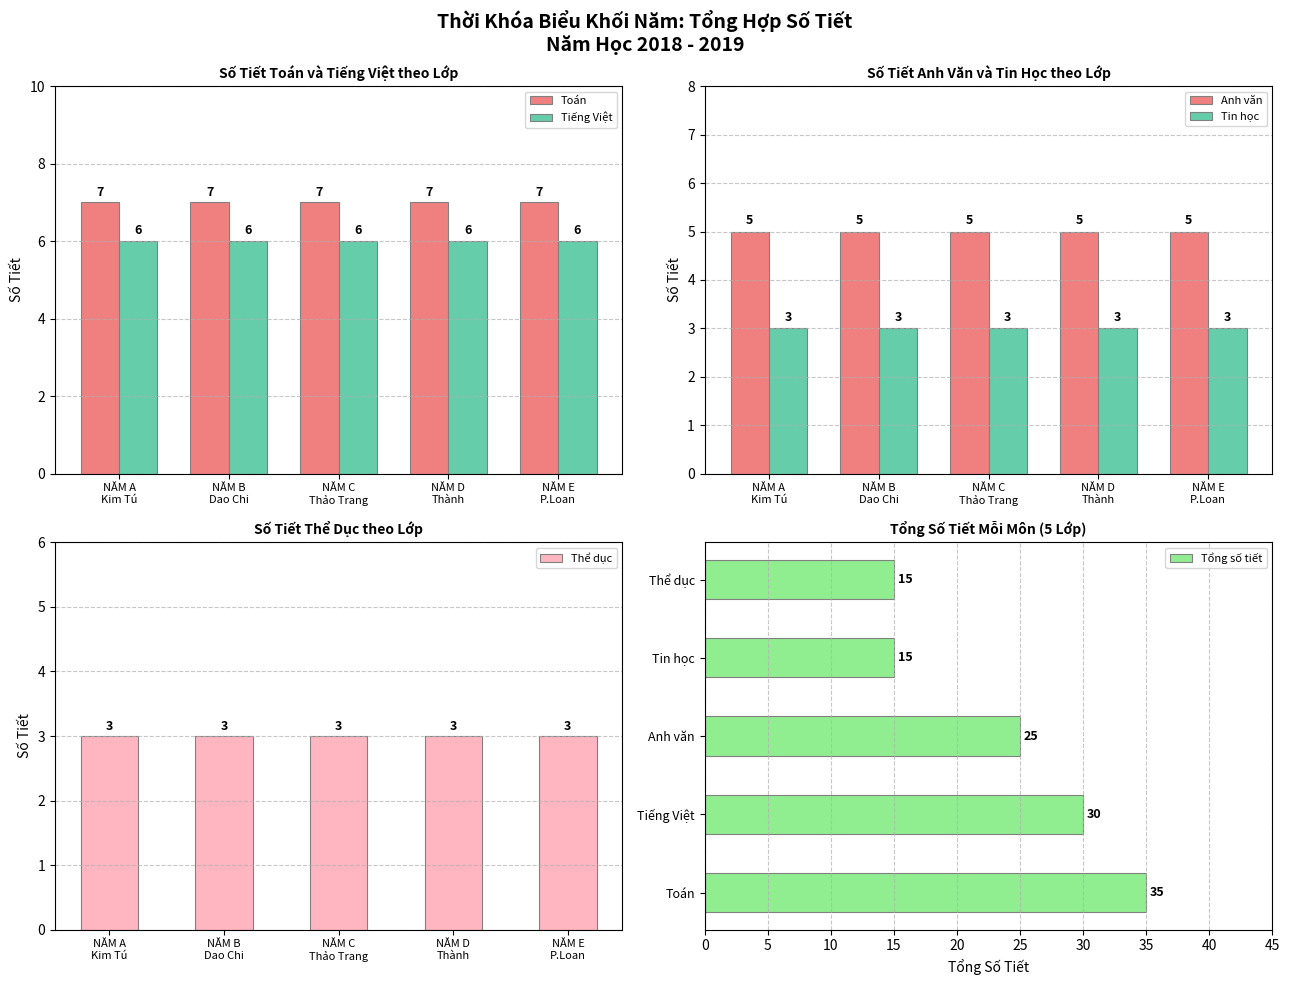

Which series has the largest range (max minus min)?

Tổng số tiết